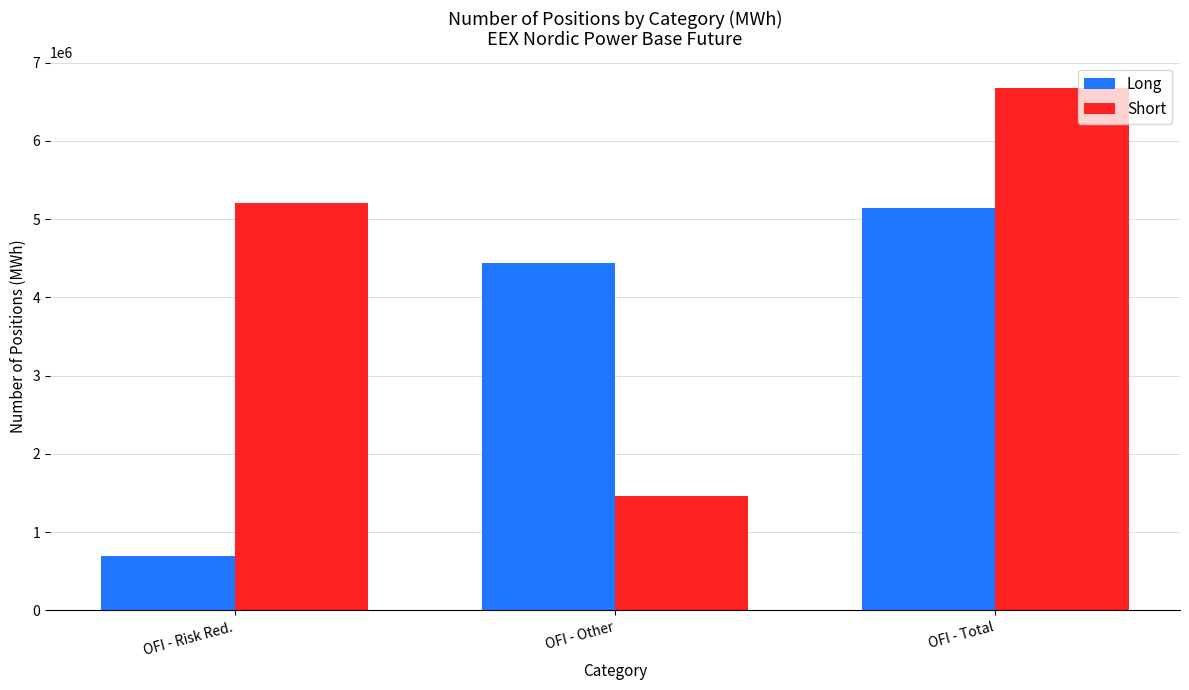

What is the label of the 2nd bar from the left?

OFI - Other